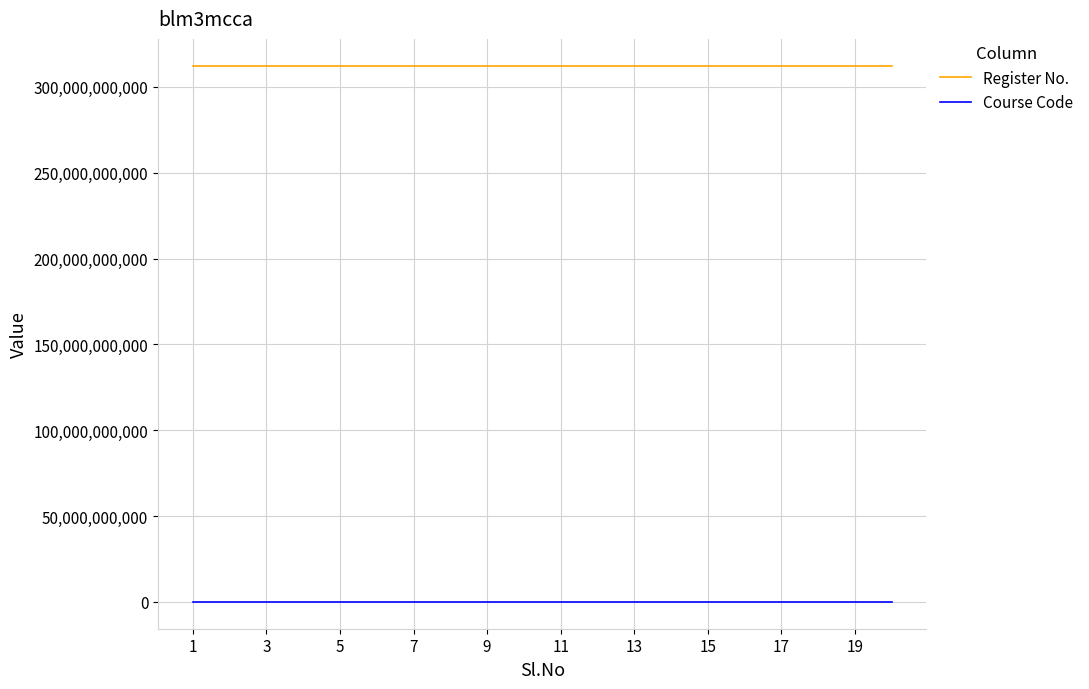

List the series in order of their peak value, highest first.

Register No., Course Code